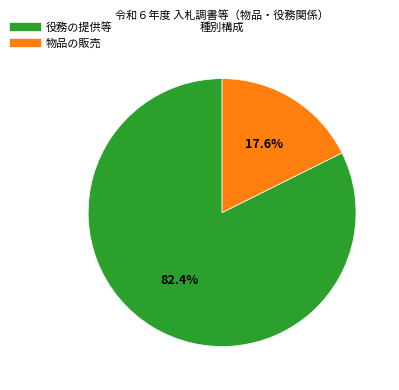

To the nearest percent, what is the difference between the 役務の提供等 and 物品の販売 slice percentages?

65%